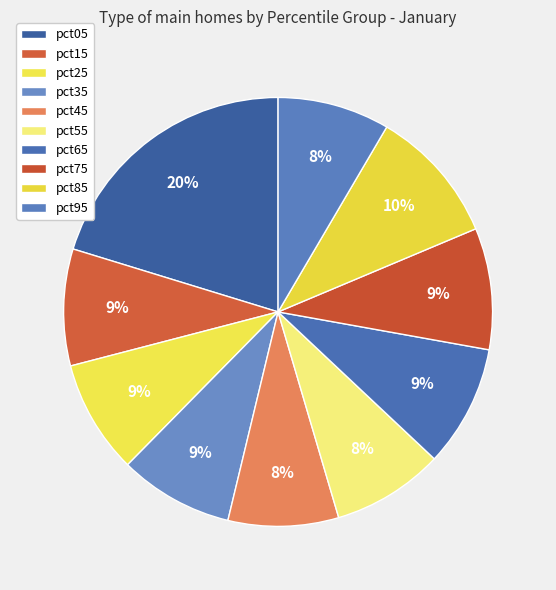

Which category has the smallest portion of the pie?

pct45